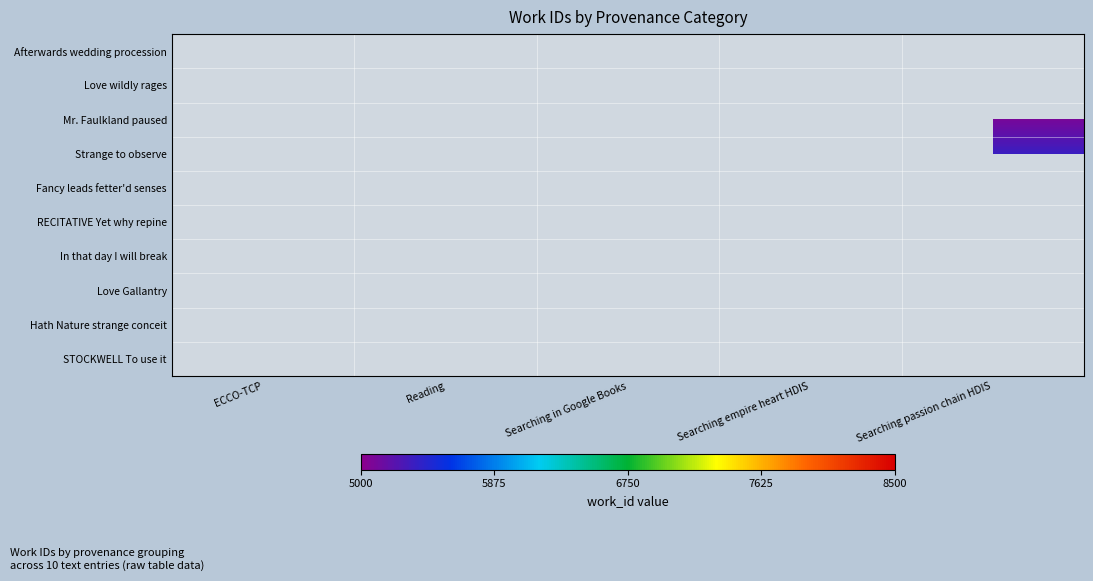

Rank the series by their maximum value, from lowest to highest.

Mr. Faulkland paused, Hath Nature strange conceit, Strange to observe, Afterwards wedding procession, Love wildly rages, RECITATIVE Yet why repine, Fancy leads fetter'd senses, In that day I will break, Love Gallantry, STOCKWELL To use it